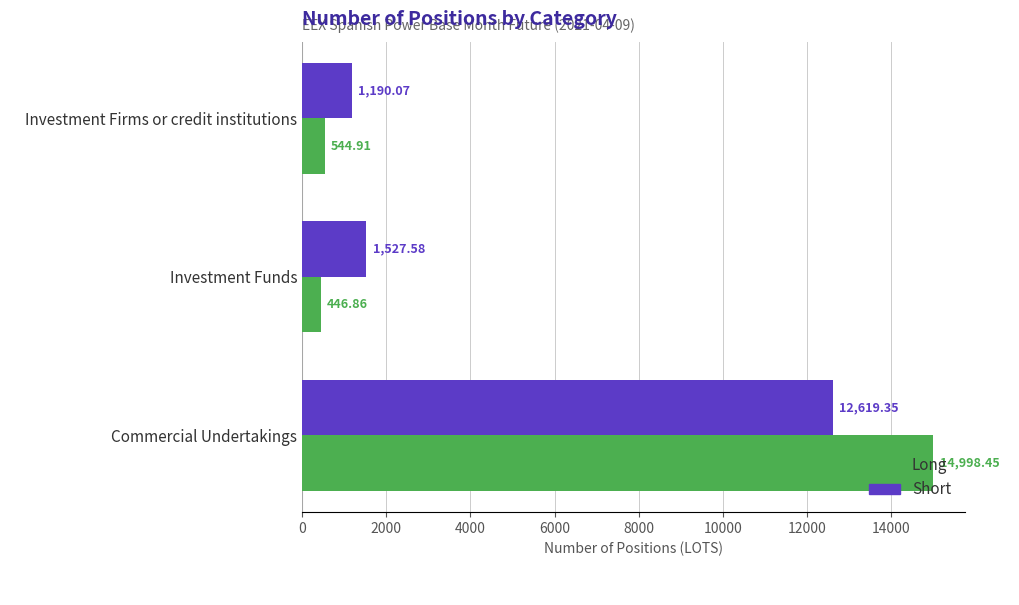

List the series in order of their overall mean, lowest first.

Short, Long